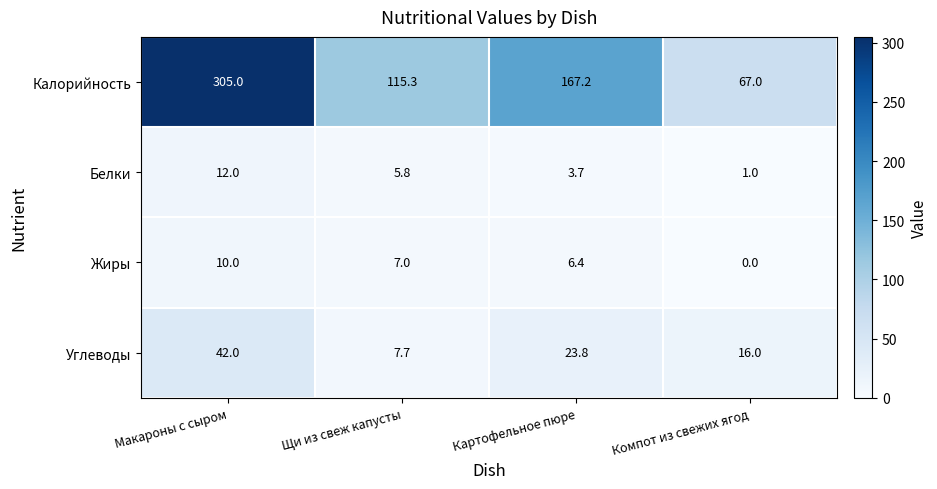

How many values in Жиры are above zero?

3